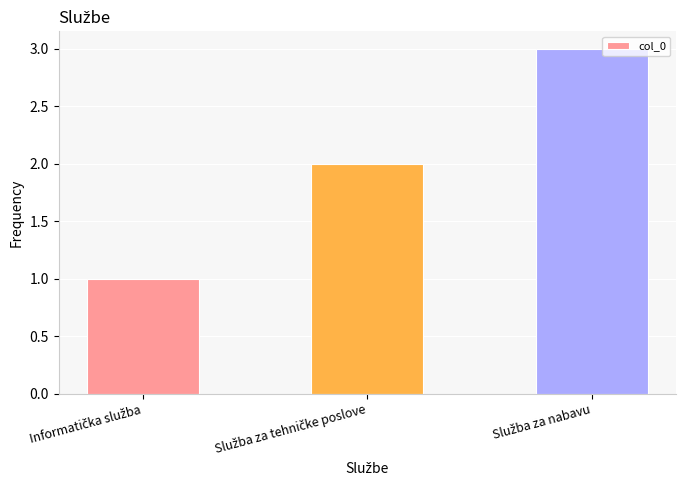

What is the maximum value shown in the chart?

3